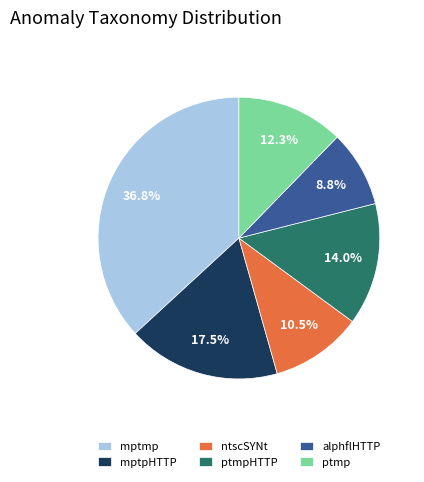

Does mptmp represent more than half of the total?

No